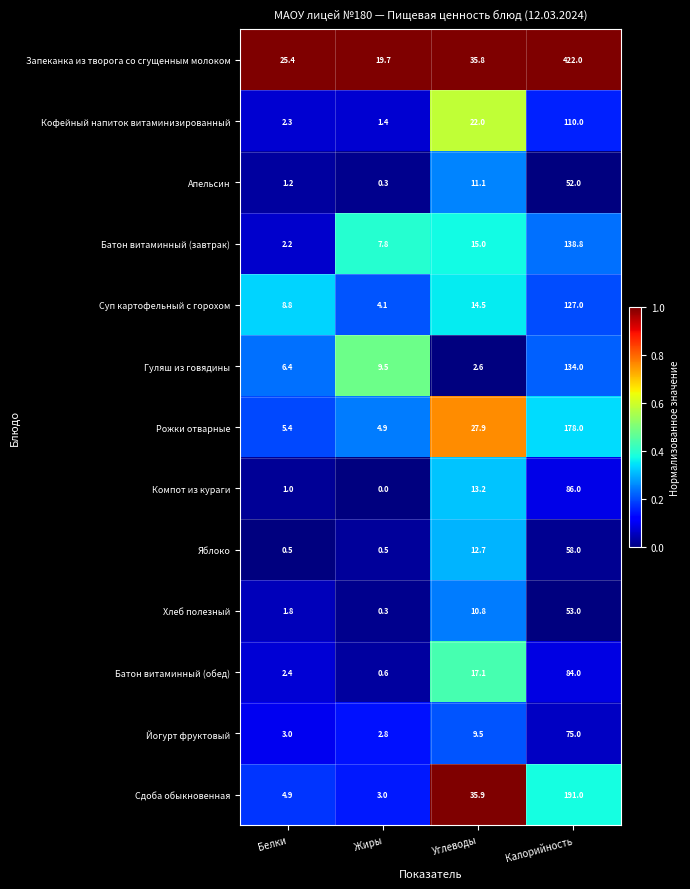

Which category has the lowest value across all series?

Жиры